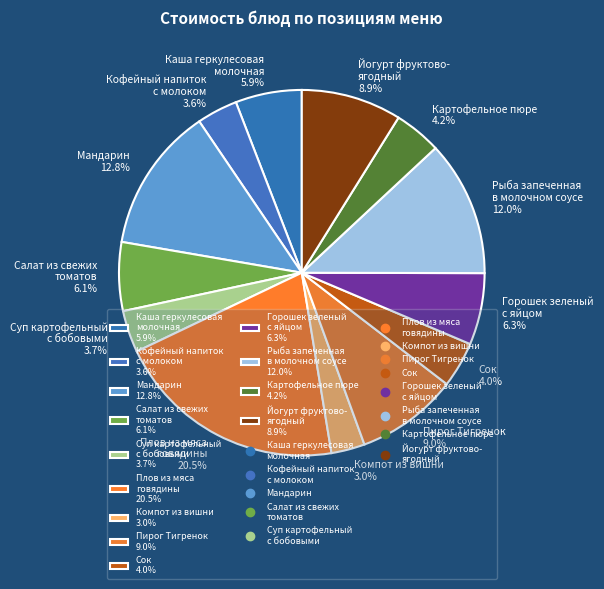

Is it true that Пирог Тигренок is 9% of the pie?

True